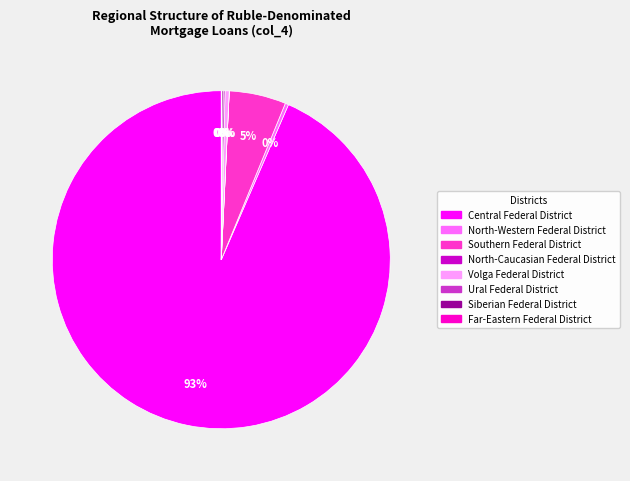

Do Volga Federal District and Southern Federal District together represent more than half of the pie?

No